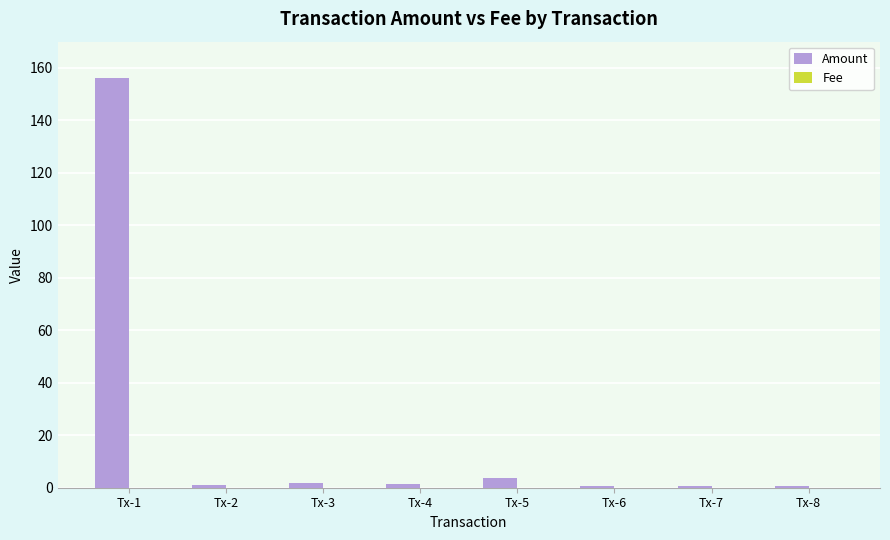

At which category is the sum across all series the highest?

Tx-1